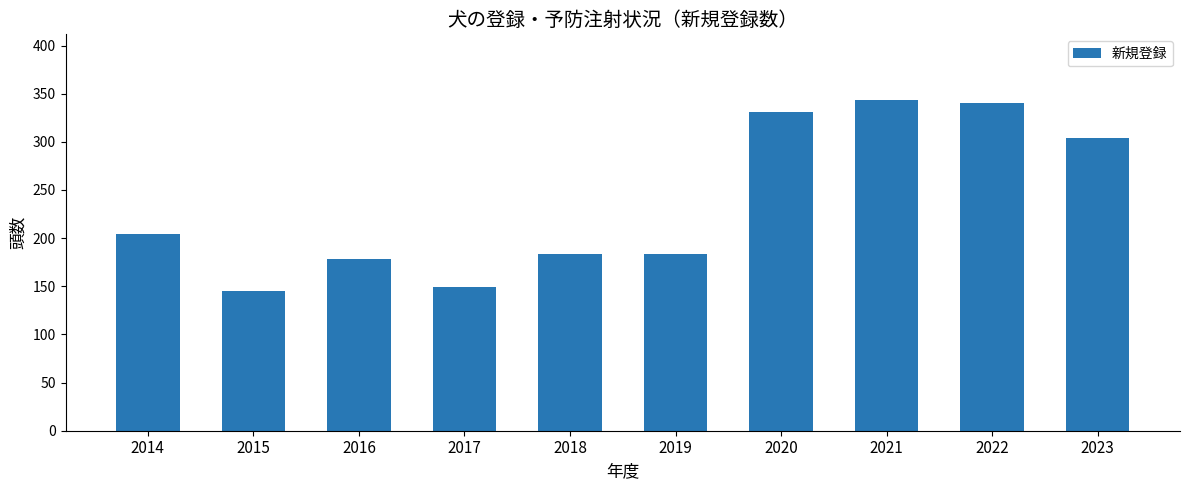

Count the number of categories in the chart.

10